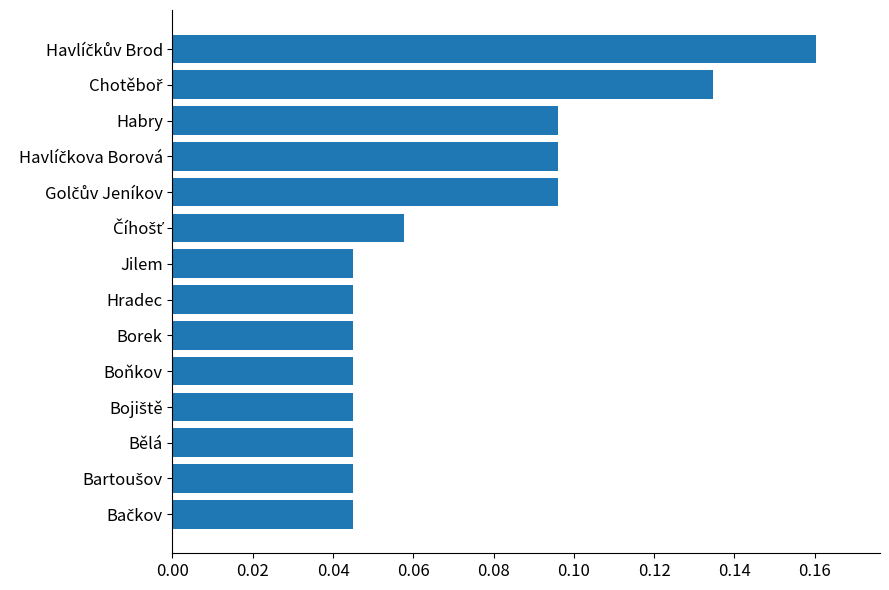

How many values are between 0 and 1?

14